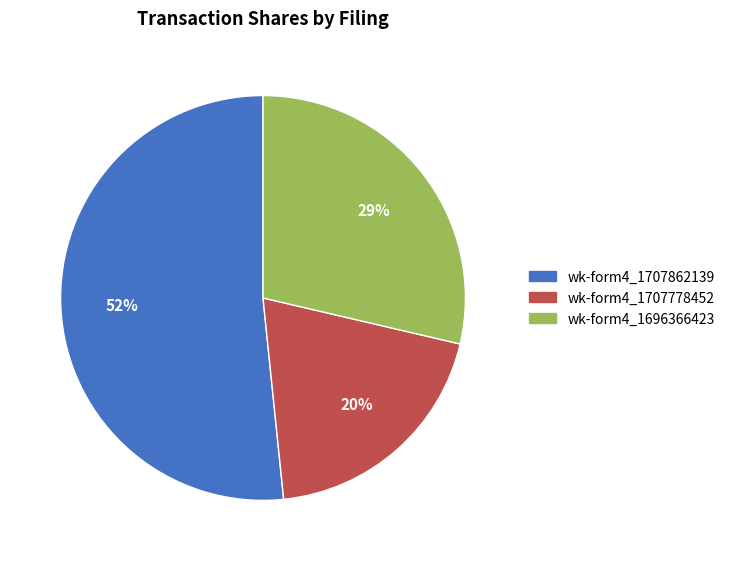

Count the number of slices in the pie.

3